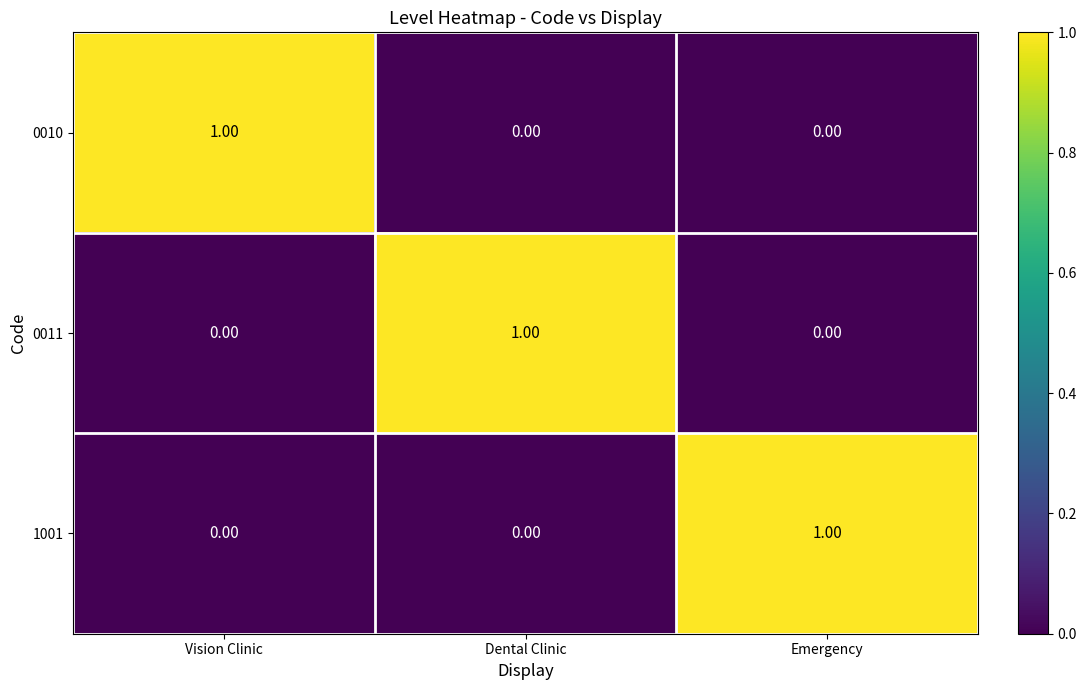

Is the value of 1001 at Dental Clinic greater than the value of 0011 at Dental Clinic?

No